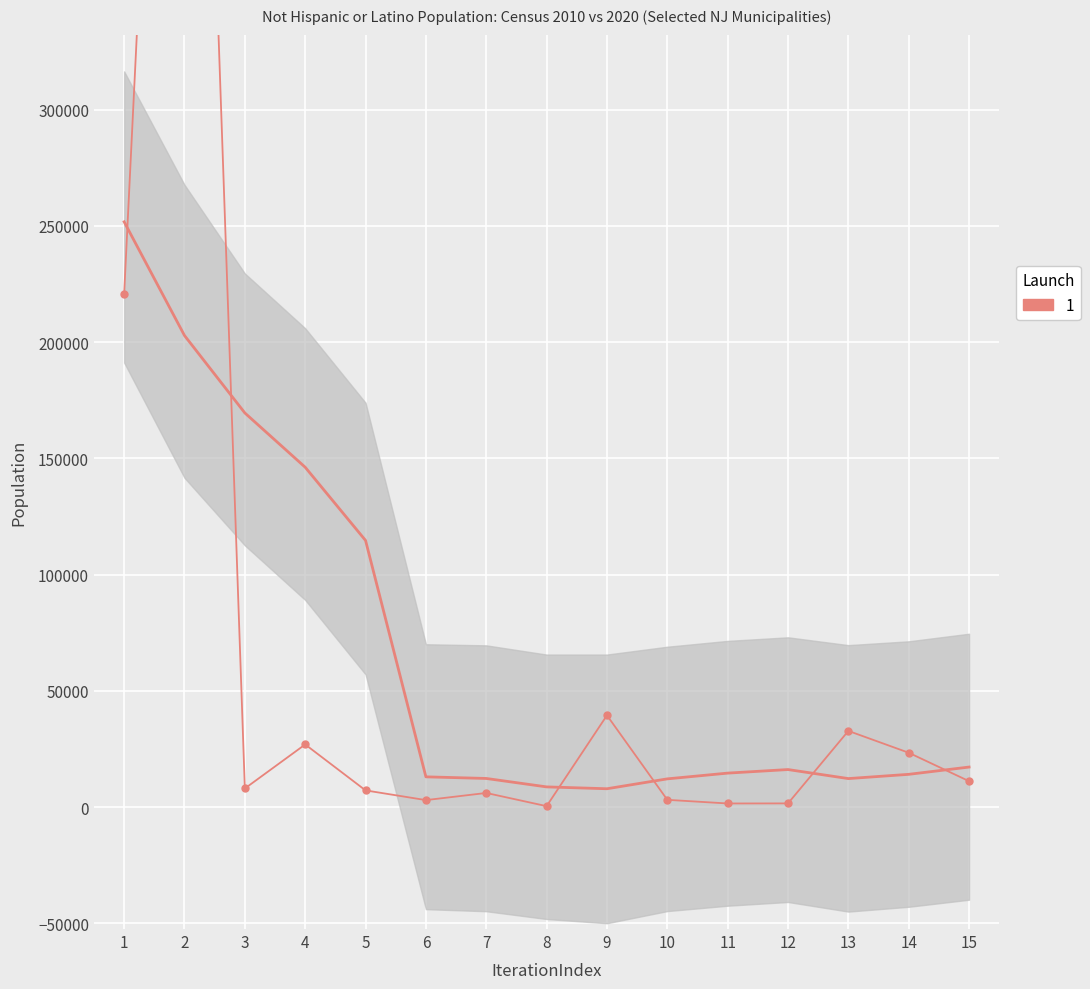

Which label corresponds to the smallest value in the chart?

8